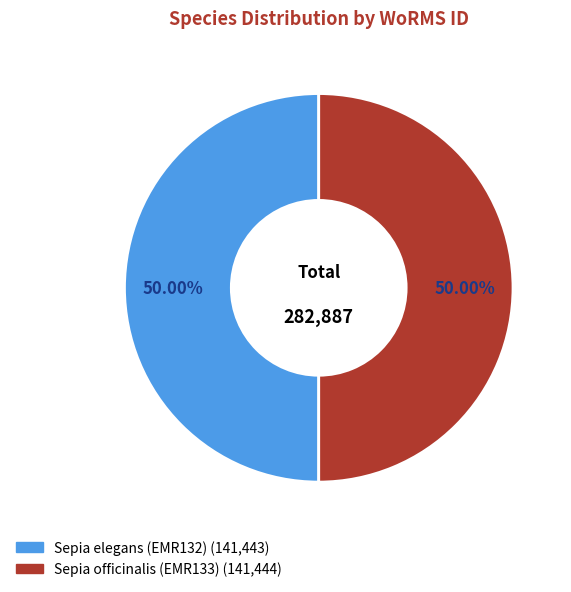

To the nearest percent, what is the combined percentage of Sepia officinalis (EMR133) and Sepia elegans (EMR132)?

100%